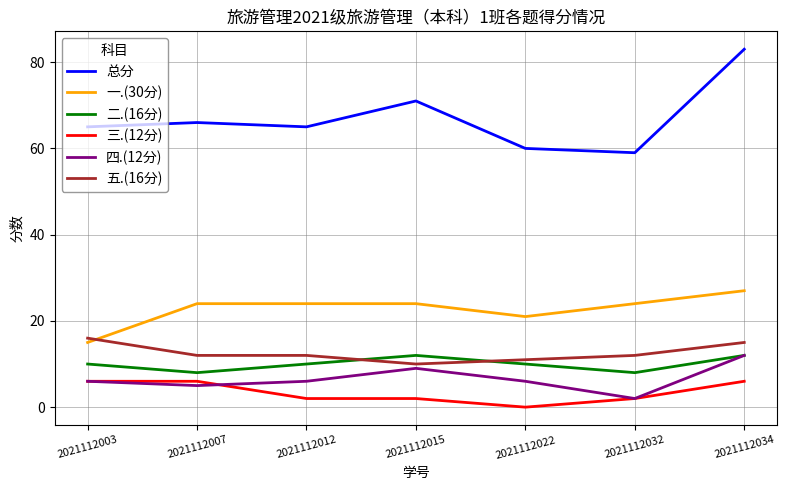

Which category has the highest value in the 四.(12分) series?

2021112034